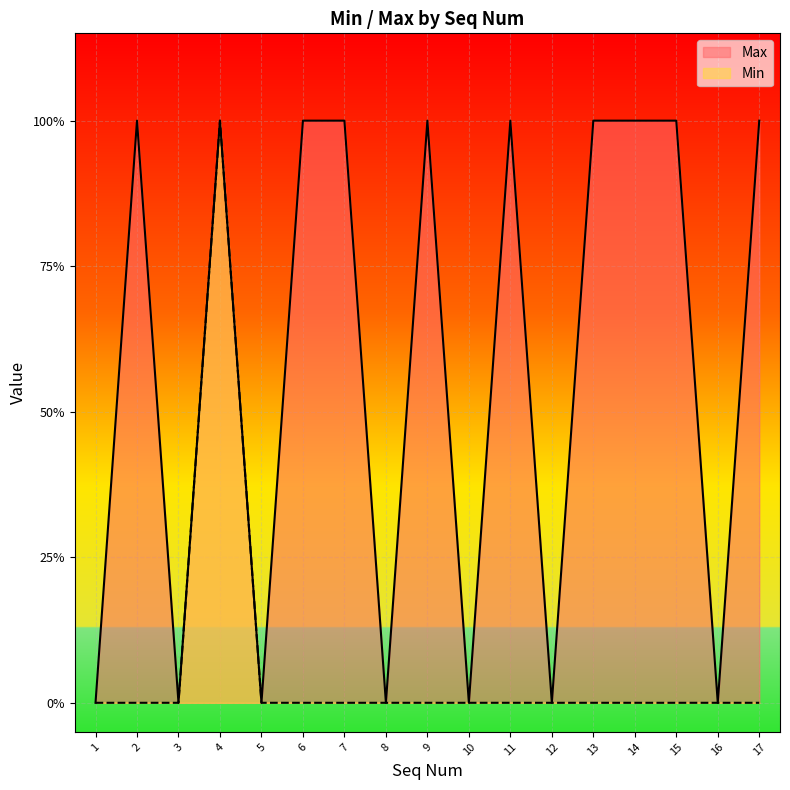

Does the chart display data point markers on the line(s)?

No